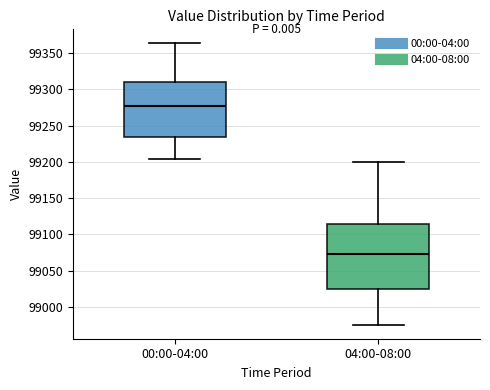

Where does the median line of the box for 04:00-08:00 sit on the y-axis? The values are not printed on the chart, so give them approximately, as read against the axis.

99075